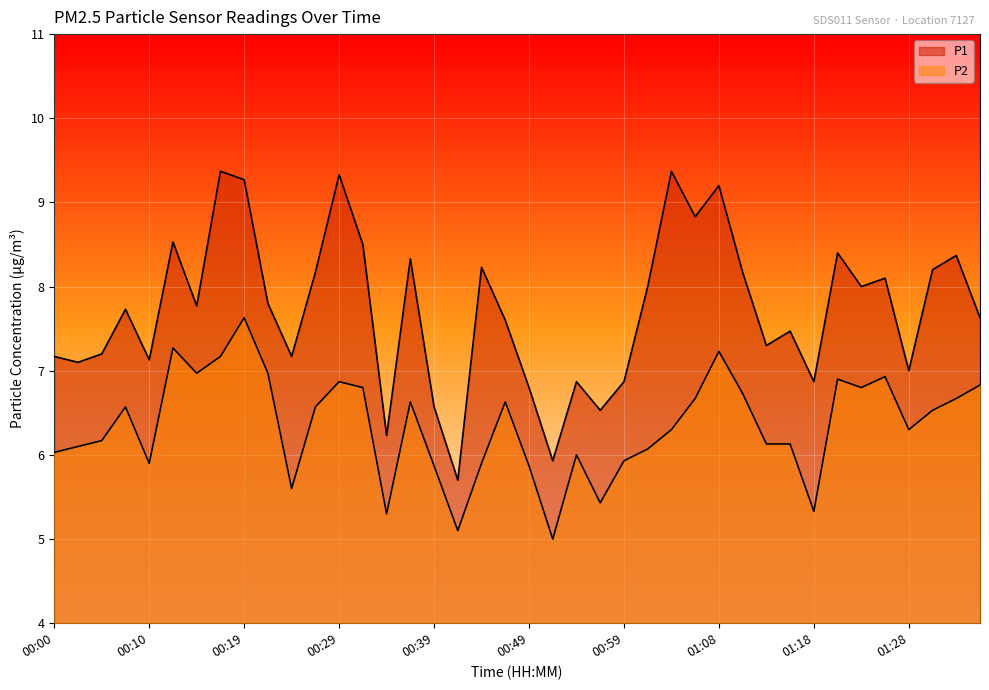

Reading right to left, transcribe all the data shown in this chart.

P1: 01:35=7.6	01:33=8.4	01:30=8.2	01:28=7.0	01:26=8.1	01:23=8.0	01:21=8.4	01:18=6.9	01:16=7.5	01:13=7.3	01:11=8.2	01:08=9.2	01:06=8.8	01:04=9.4	01:01=8.0	00:59=6.9	00:56=6.5	00:54=6.9	00:51=5.9	00:49=6.8	00:46=7.6	00:44=8.2	00:41=5.7	00:39=6.6	00:37=8.3	00:34=6.2	00:32=8.5	00:29=9.3	00:27=8.2	00:24=7.2	00:22=7.8	00:19=9.3	00:17=9.4	00:14=7.8	00:12=8.5	00:10=7.1	00:07=7.7	00:05=7.2	00:02=7.1	00:00=7.2
P2: 01:35=6.8	01:33=6.7	01:30=6.5	01:28=6.3	01:26=6.9	01:23=6.8	01:21=6.9	01:18=5.3	01:16=6.1	01:13=6.1	01:11=6.7	01:08=7.2	01:06=6.7	01:04=6.3	01:01=6.1	00:59=5.9	00:56=5.4	00:54=6.0	00:51=5.0	00:49=5.9	00:46=6.6	00:44=5.9	00:41=5.1	00:39=5.9	00:37=6.6	00:34=5.3	00:32=6.8	00:29=6.9	00:27=6.6	00:24=5.6	00:22=7.0	00:19=7.6	00:17=7.2	00:14=7.0	00:12=7.3	00:10=5.9	00:07=6.6	00:05=6.2	00:02=6.1	00:00=6.0